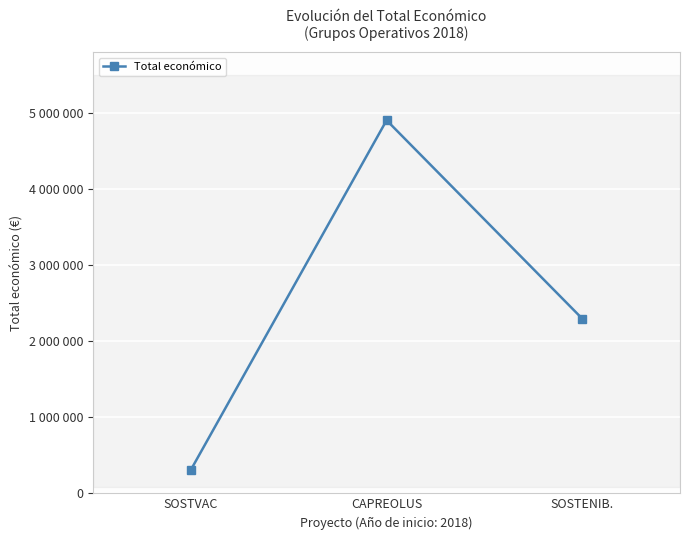

At which label is the value closest to 2607099?

SOSTENIB.